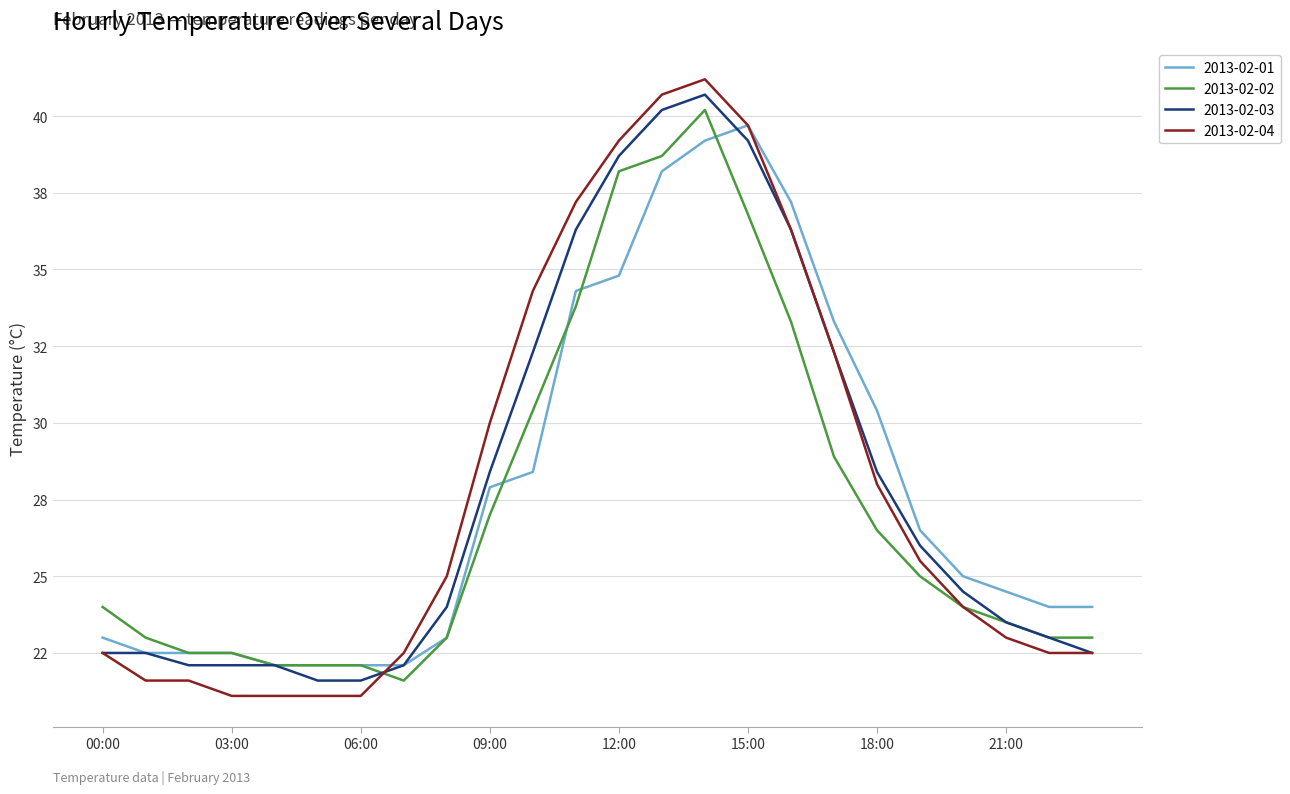

True or false: 2013-02-03 and 2013-02-01 intersect in this chart.

True